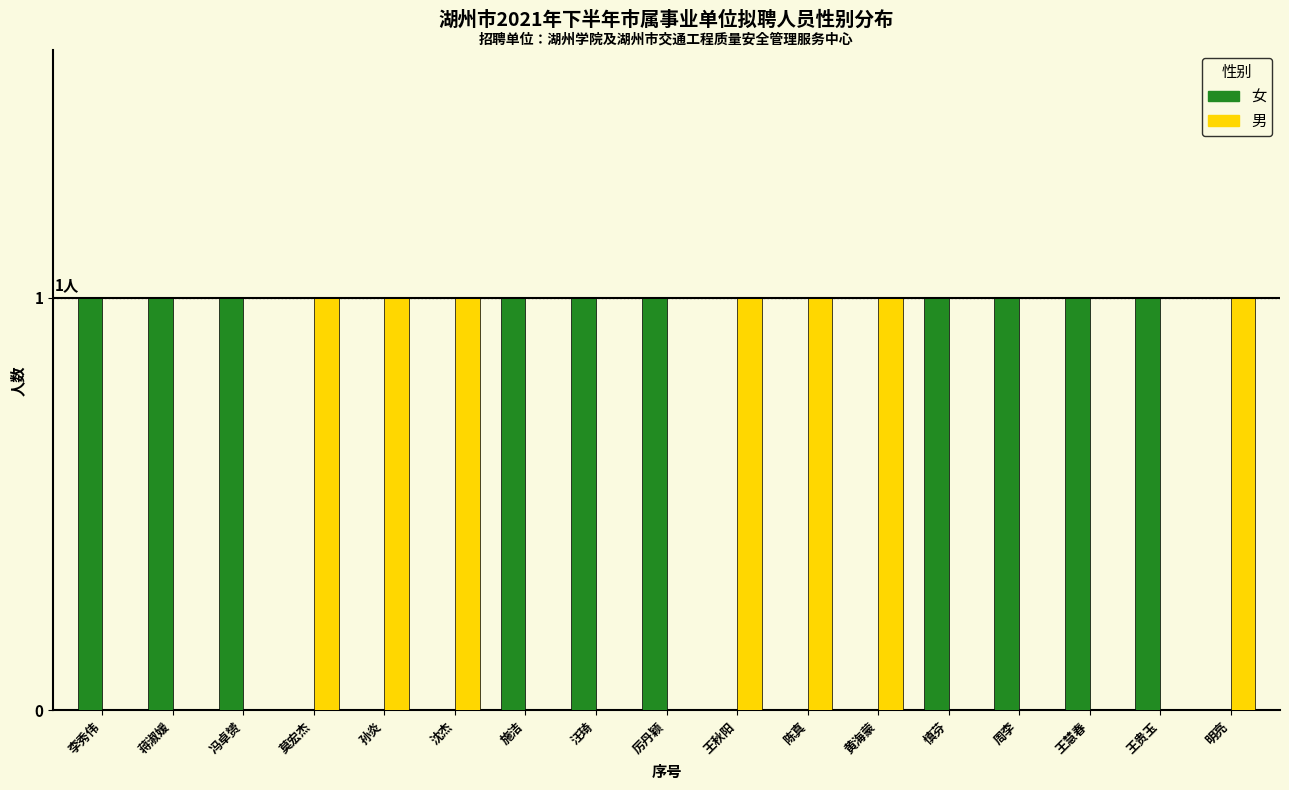

Reading left to right, what are all the values shown in this chart?

女: 1	1	1	0	0	0	1	1	1	0	0	0	1	1	1	1	0
男: 0	0	0	1	1	1	0	0	0	1	1	1	0	0	0	0	1